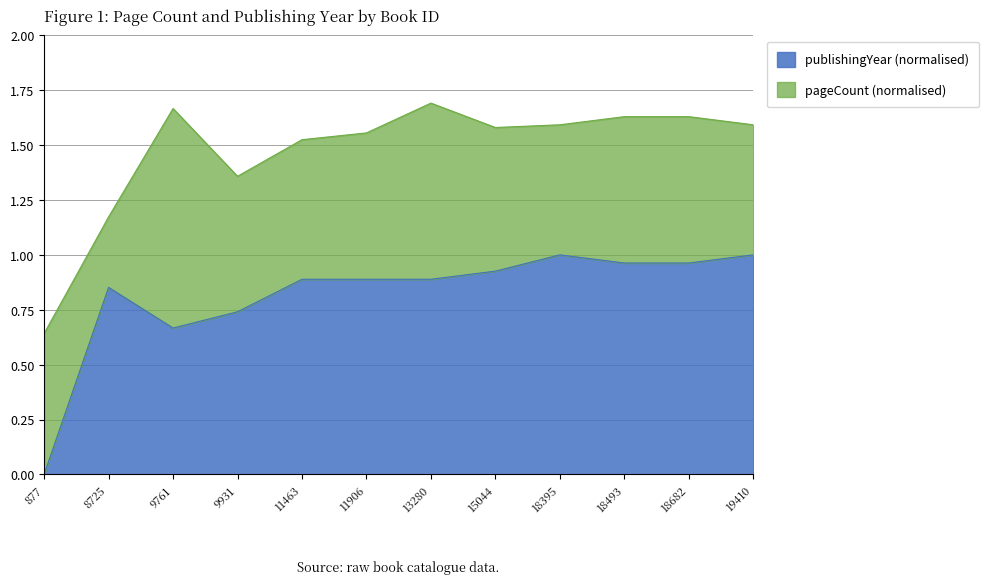

At which label is the value closest to 0?

877